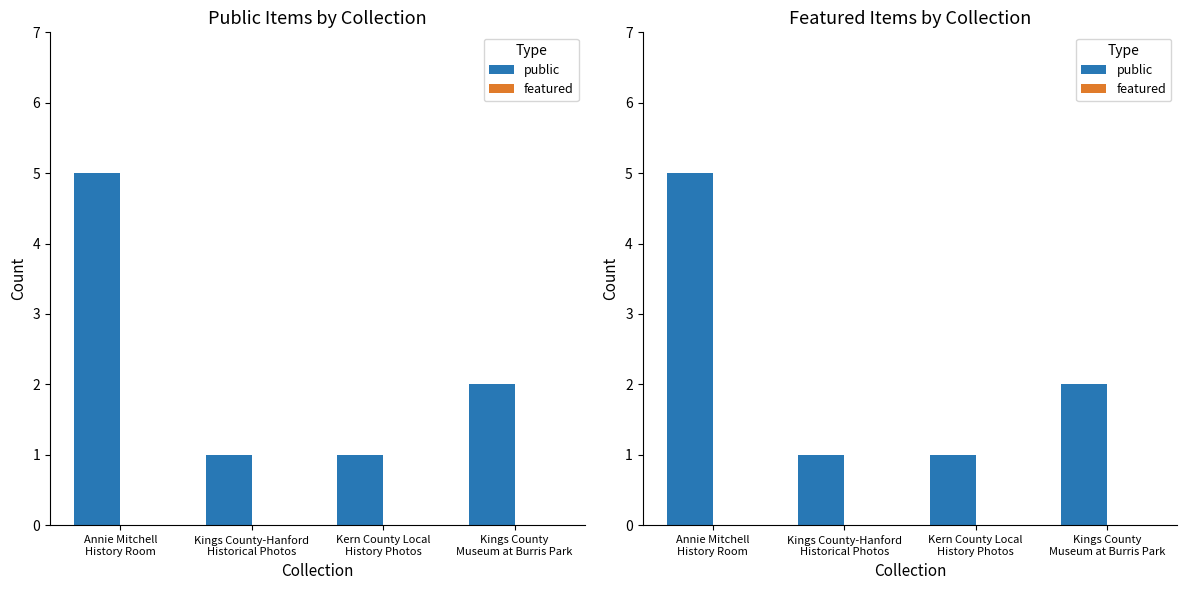

At how many categories does at least one series exceed 1?

2